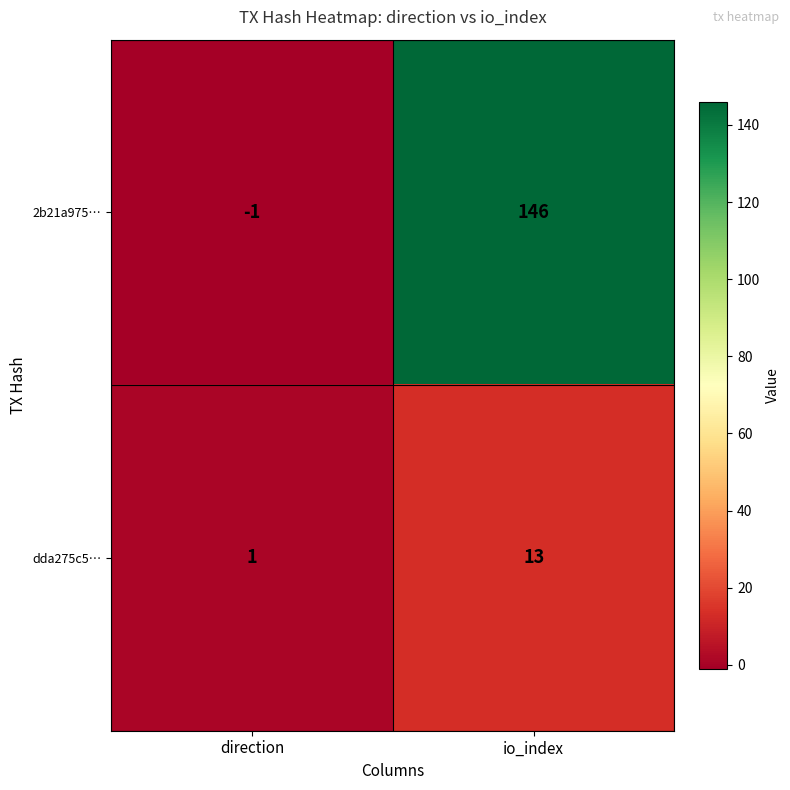

How many distinct data groups are displayed?

2